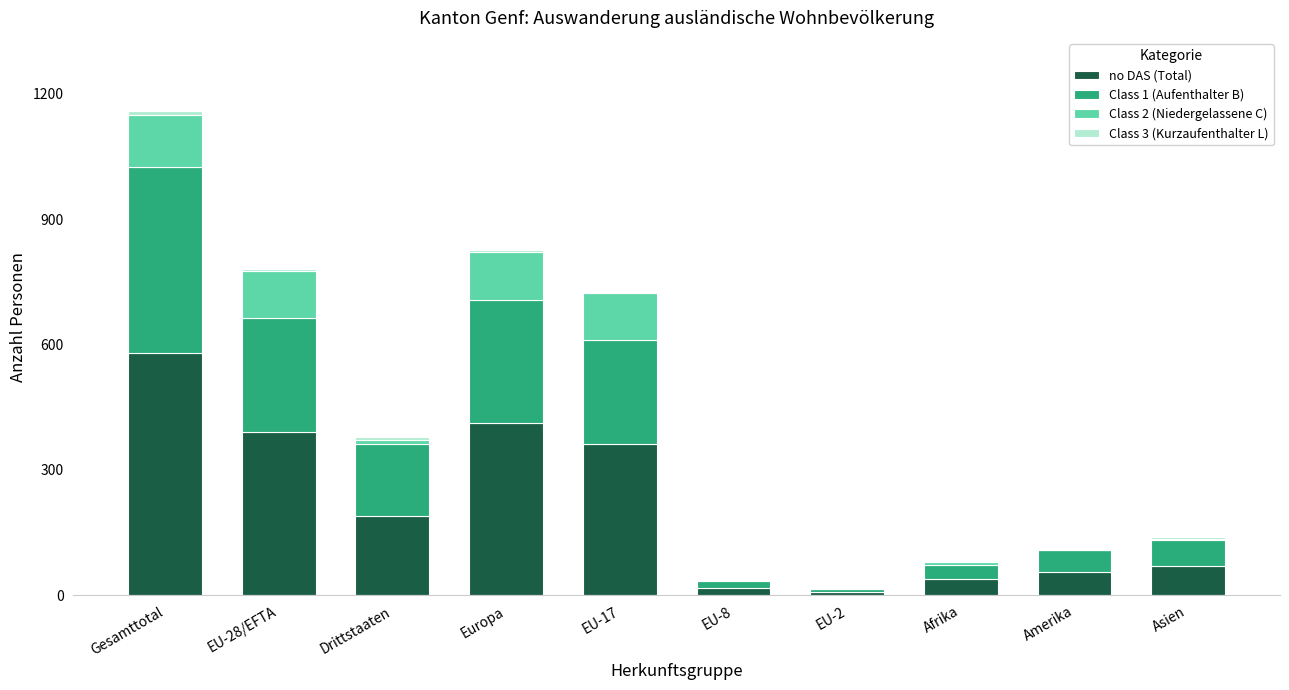

Count the number of data series in this chart.

4